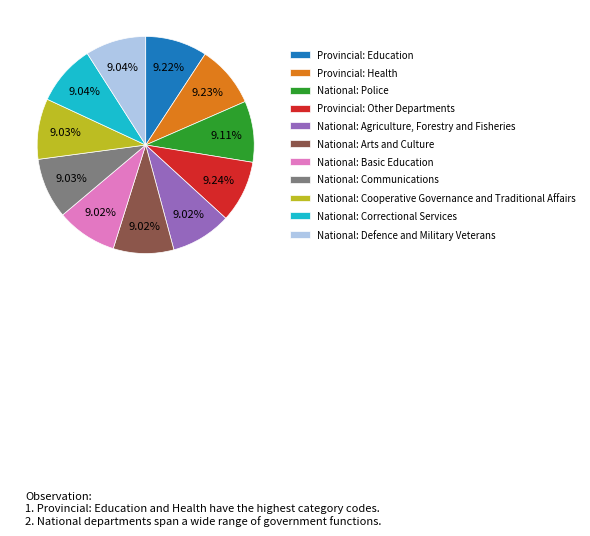

Approximately how many times larger is the value at Provincial: Health compared to National: Arts and Culture?

1.0